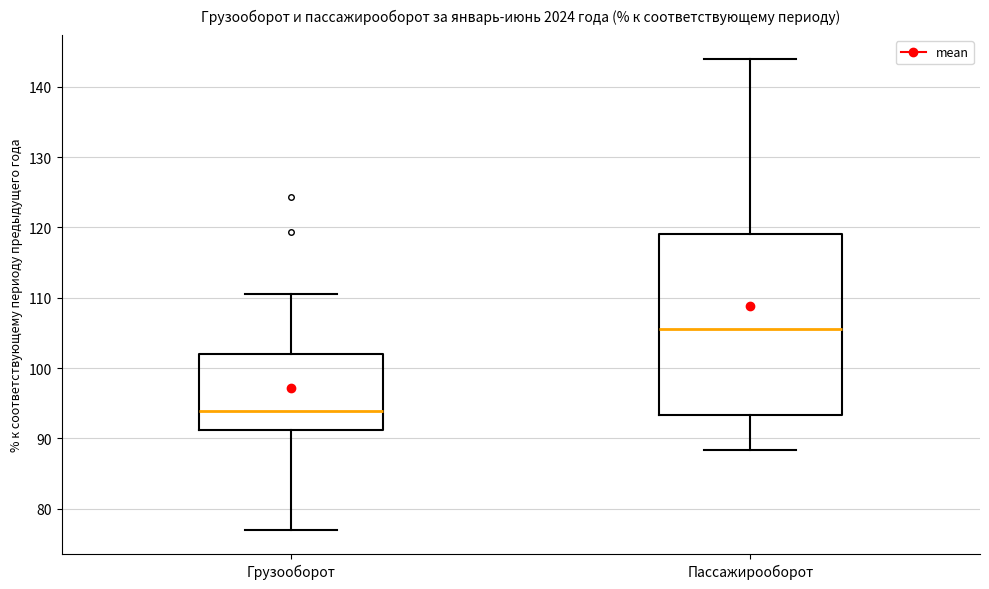

Where does the upper whisker of the box for Пассажирооборот end on the y-axis? The values are not printed on the chart, so give them approximately, as read against the axis.

144